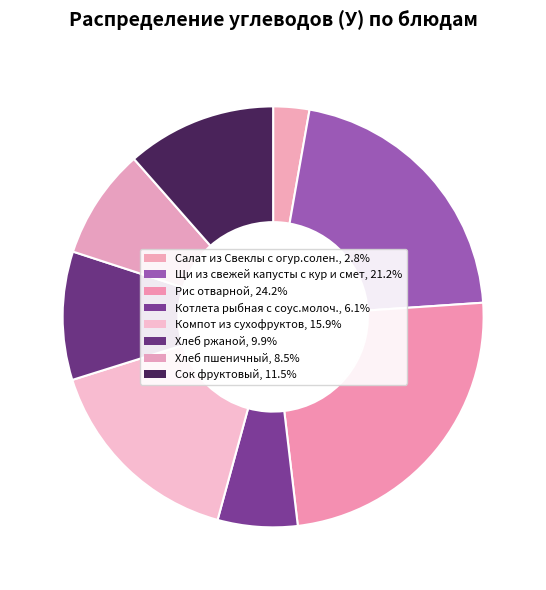

What percentage do Сок фруктовый and Щи из свежей капусты с кур и смет together represent?

32.7%